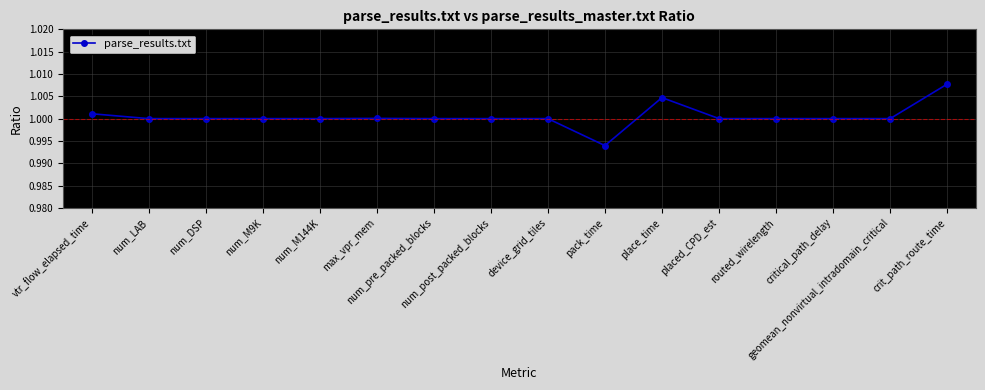

What is the sum of all values?

16.0